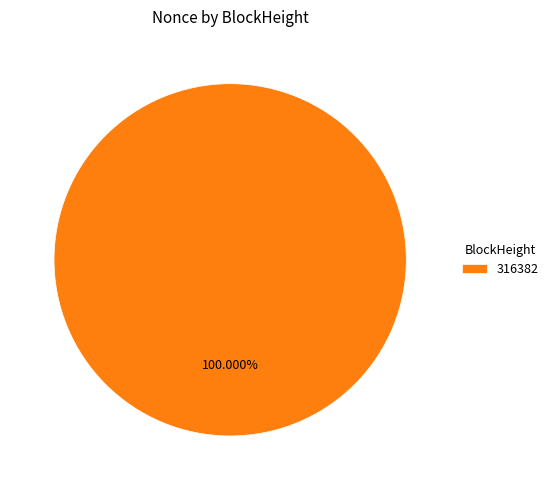

Rank the categories by value from highest to lowest.

316382